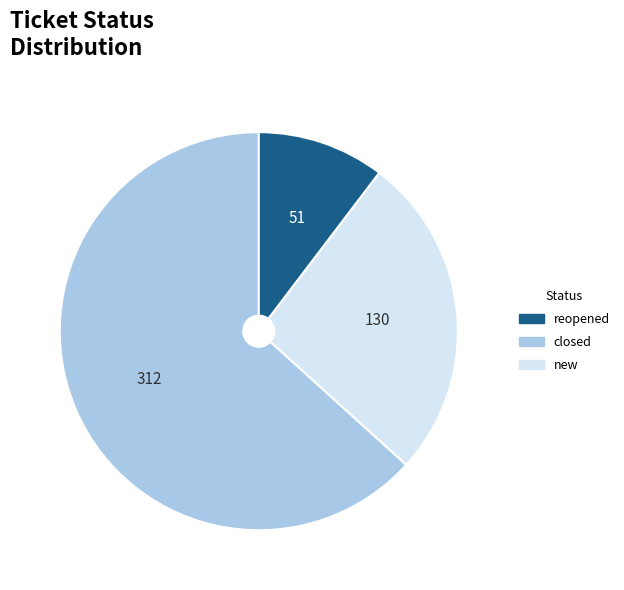

Does any single category account for the majority?

Yes